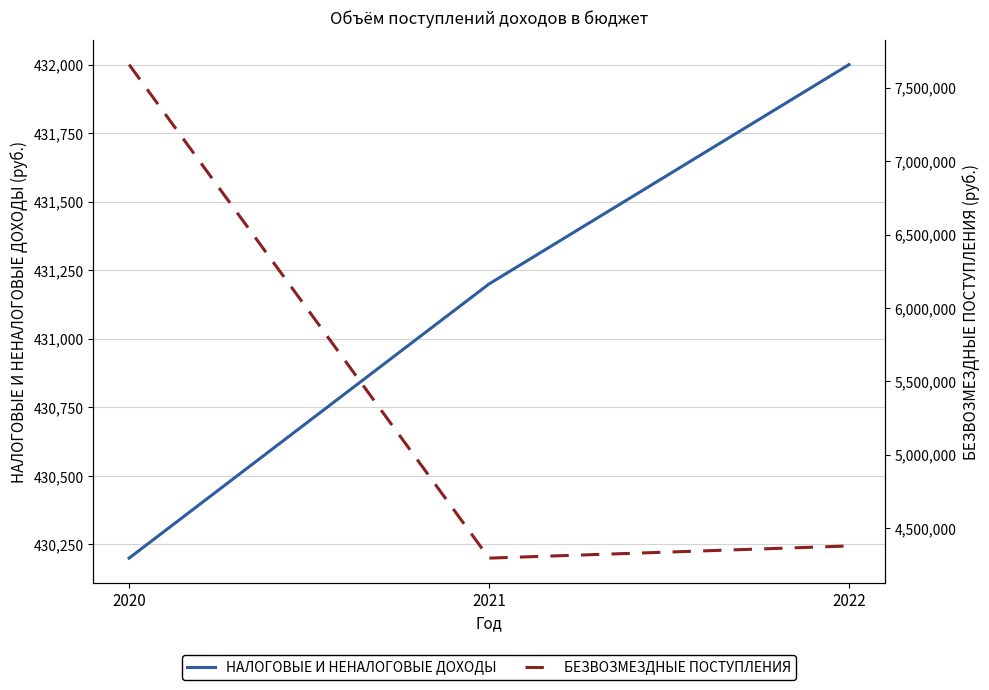

Rank the series by their maximum value, from highest to lowest.

БЕЗВОЗМЕЗДНЫЕ ПОСТУПЛЕНИЯ, НАЛОГОВЫЕ И НЕНАЛОГОВЫЕ ДОХОДЫ